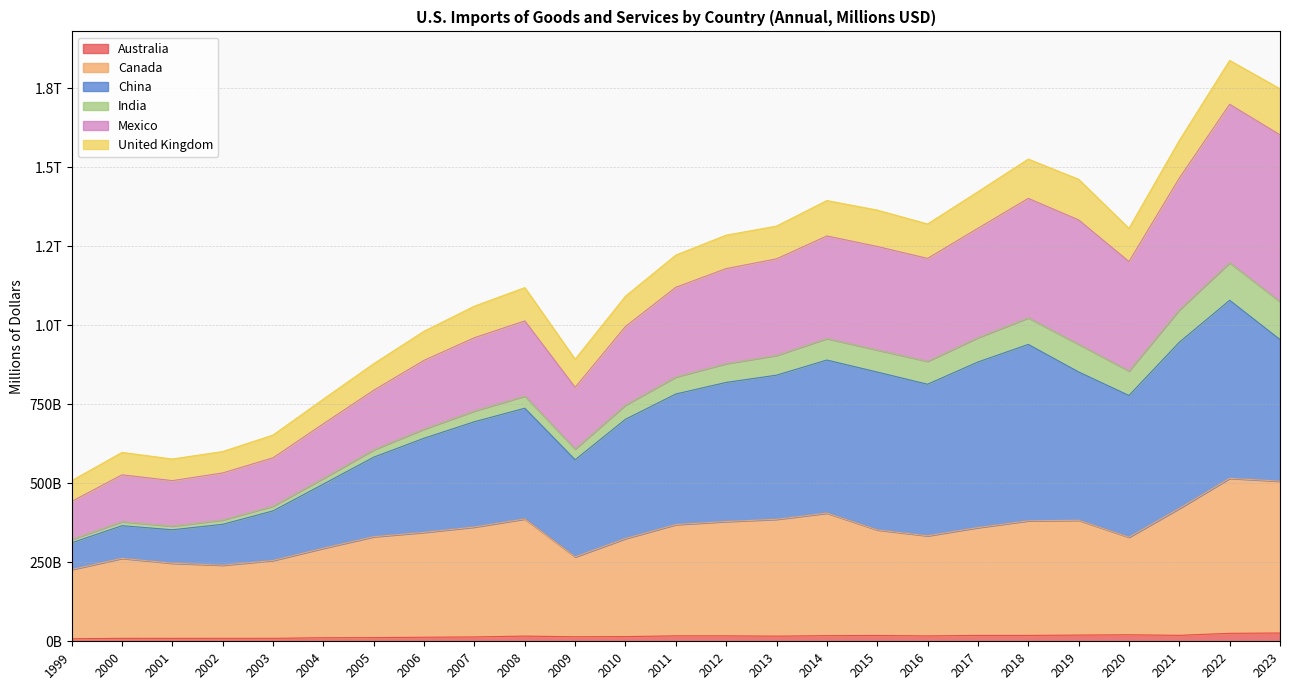

Does the chart display data point markers on the line(s)?

No